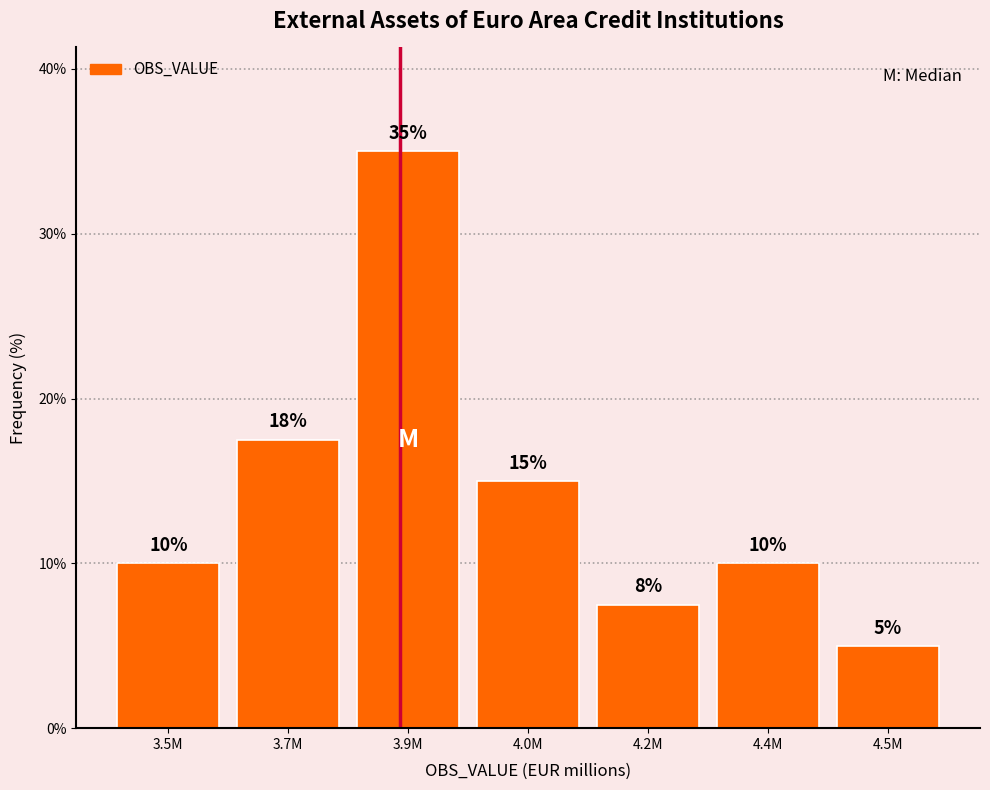

What is the difference between the values at 4.0M and 4.4M?

5.0